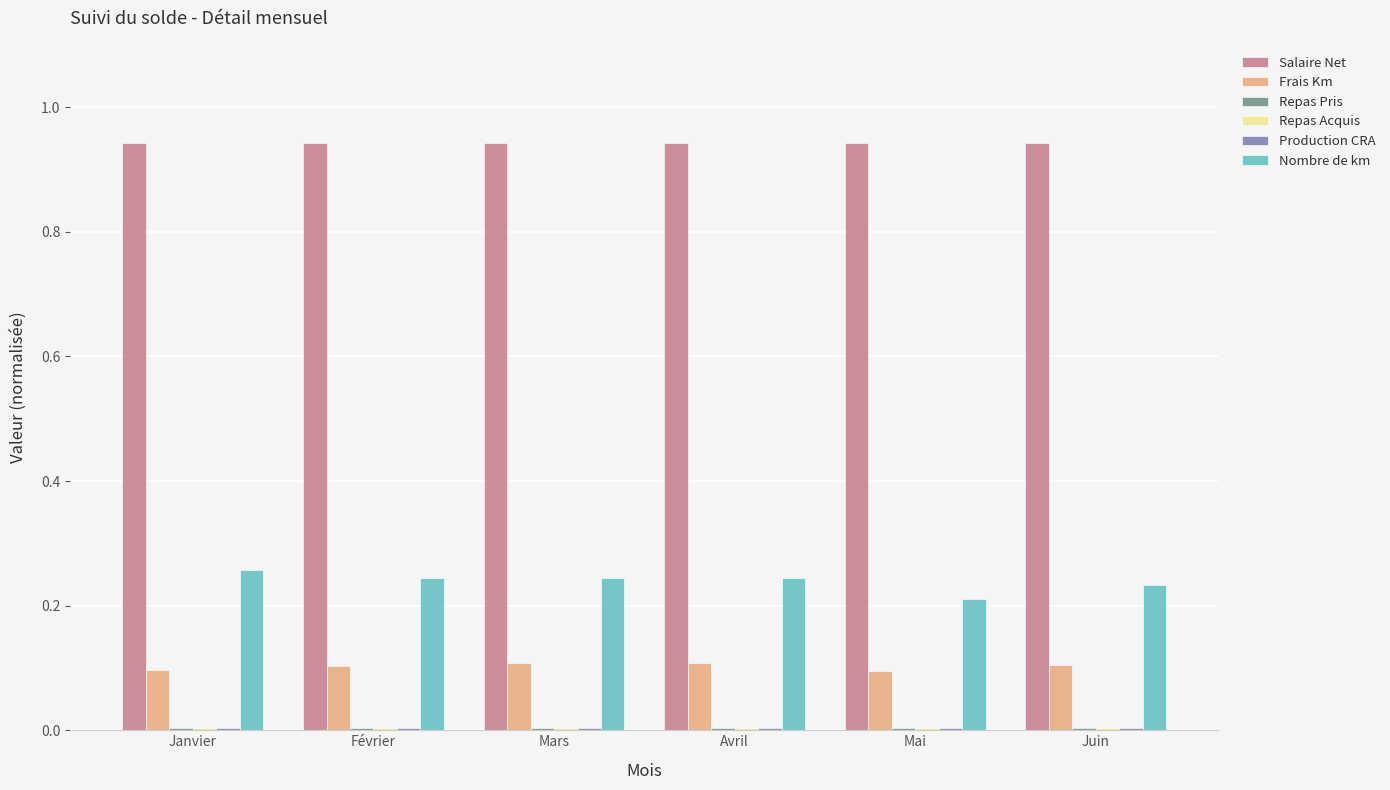

What is the sum of all Nombre de km values?

1.4